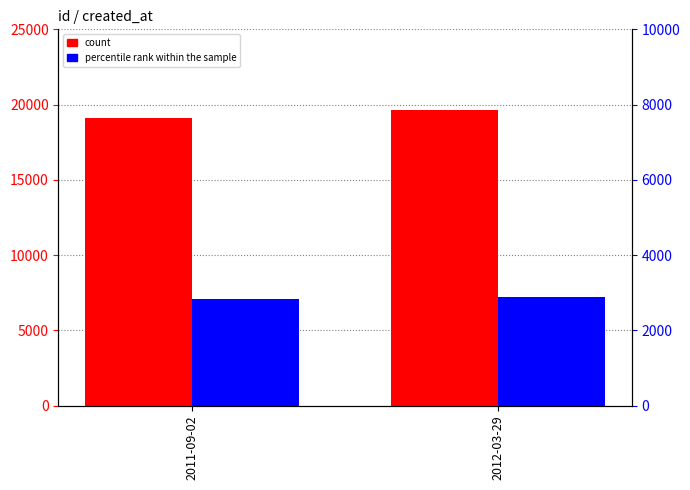

What is the label of the 2nd bar from the right?

2011-09-02